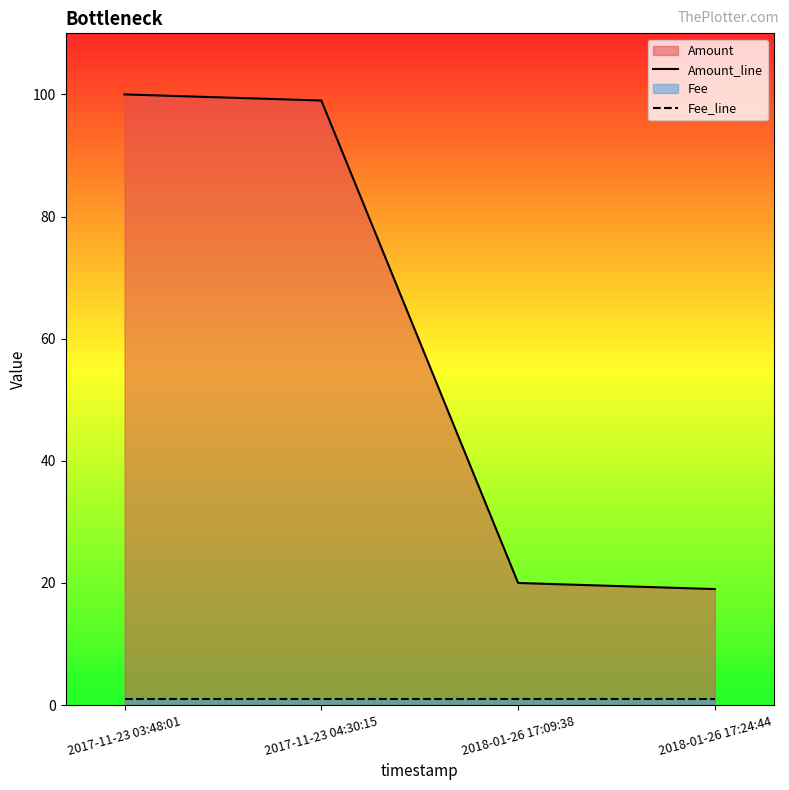

At which category does the chart reach its minimum across all series?

2017-11-23 03:48:01